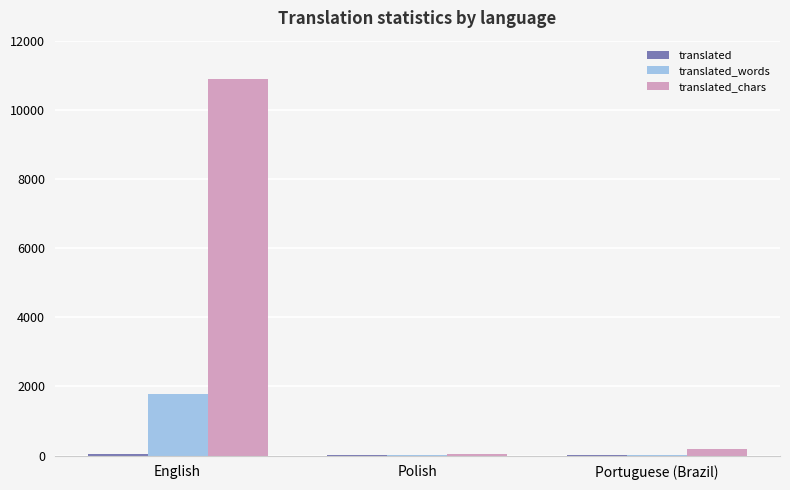

At which category is the sum across all series the highest?

English